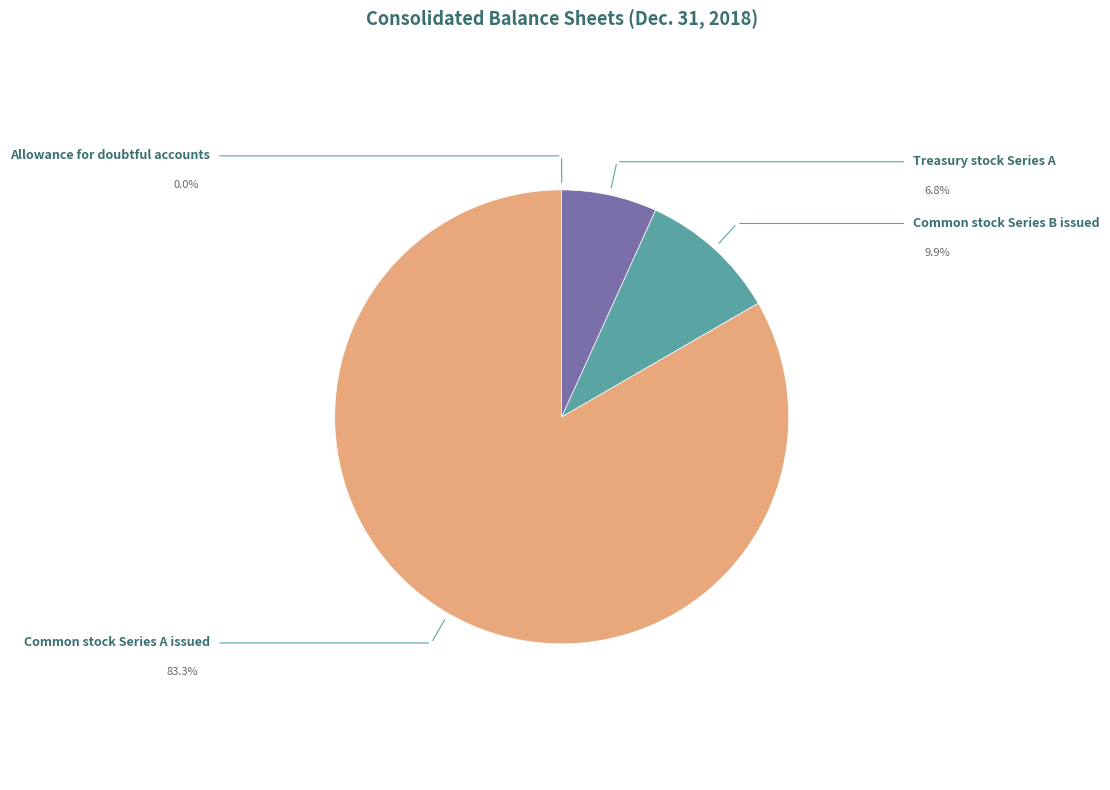

Rank the categories by value from lowest to highest.

Allowance for doubtful accounts, Treasury stock Series A, Common stock Series B issued, Common stock Series A issued